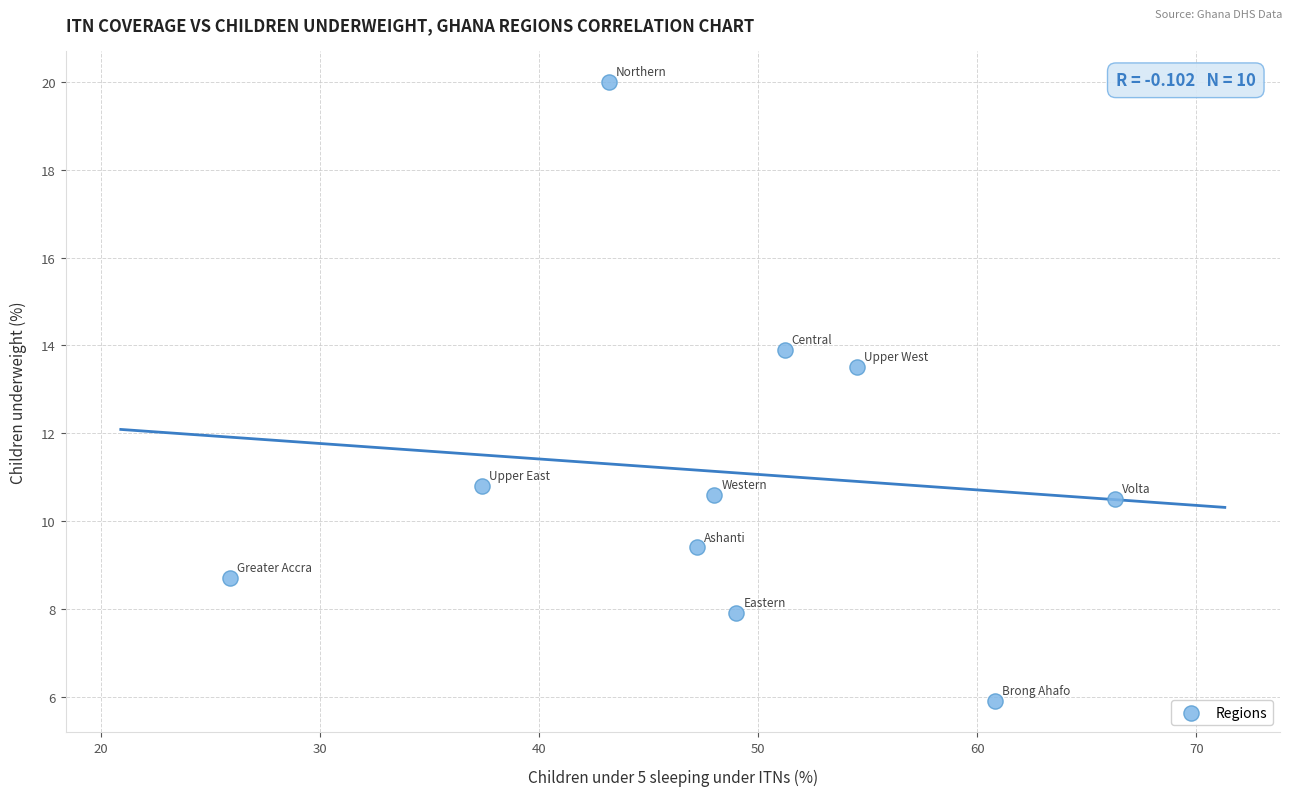

What is the average Y value?

11.1